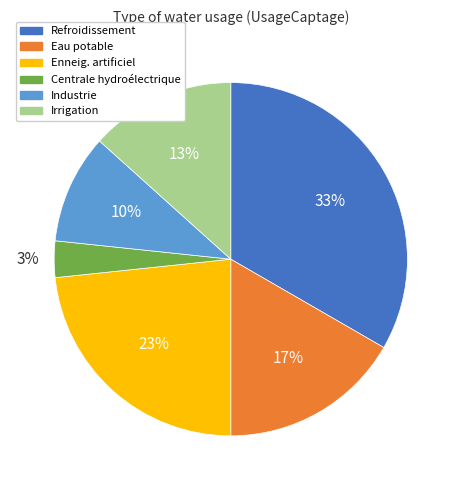

What is the ratio of the value at Enneig. artificiel to the value at Industrie?

2.3